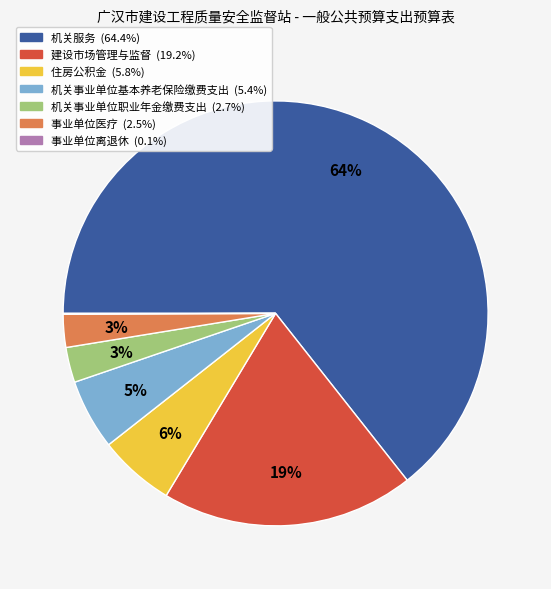

Which has a higher value, 住房公积金 or 事业单位医疗?

住房公积金